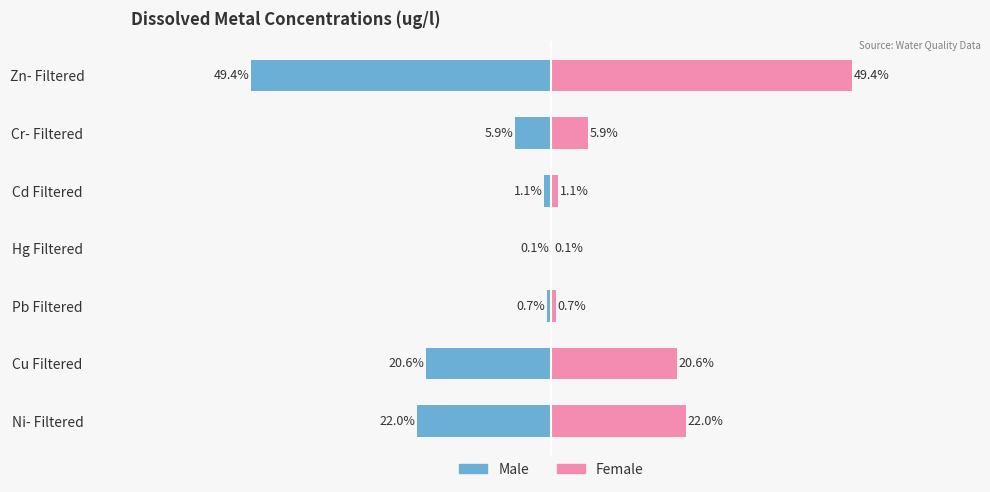

How many bars are there in total?

14